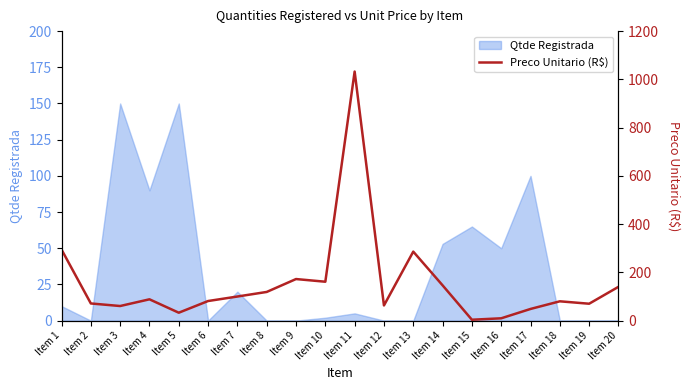

What is the value of the 15th point from the left?

3.7